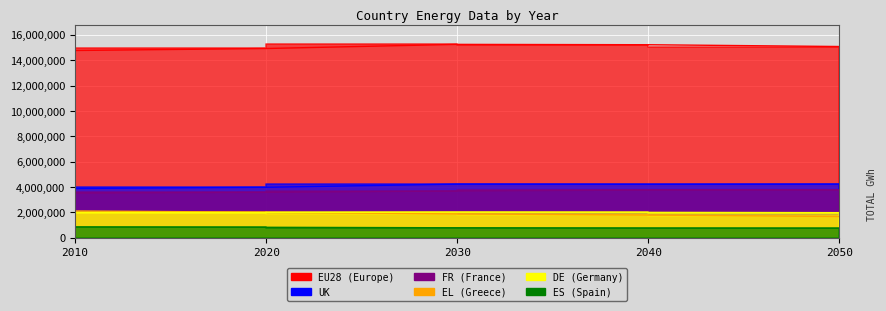

What is the spread (max minus min) of values at 2030?

14466128